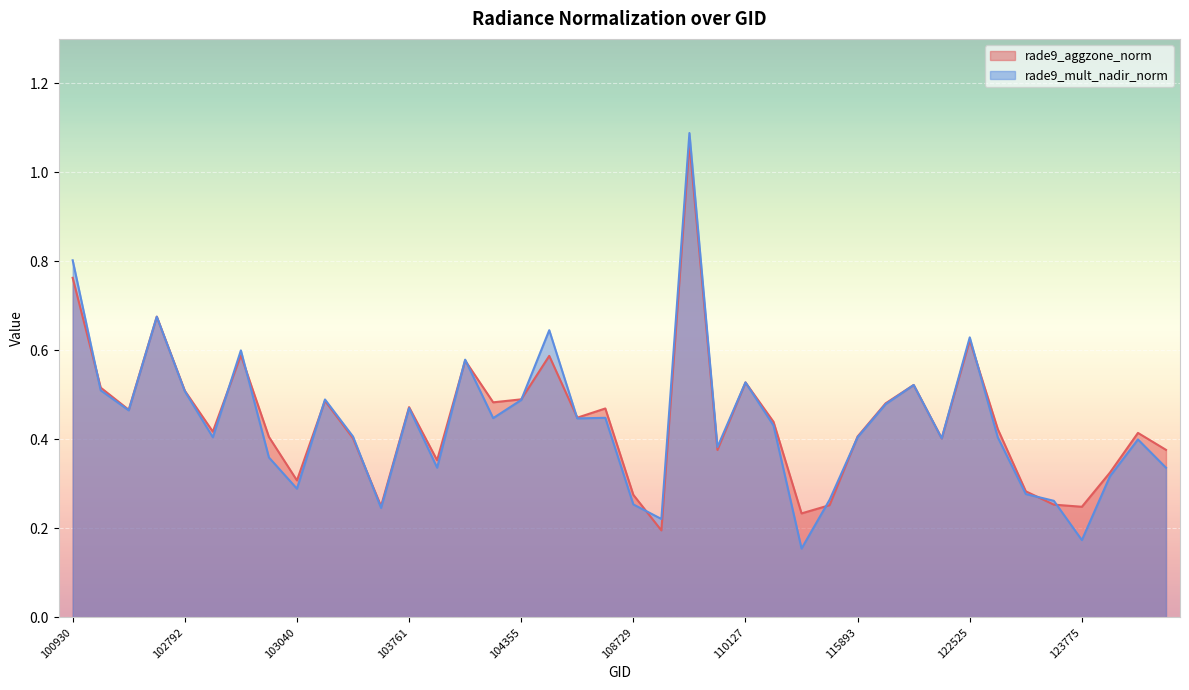

How many lines are shown in the chart?

2